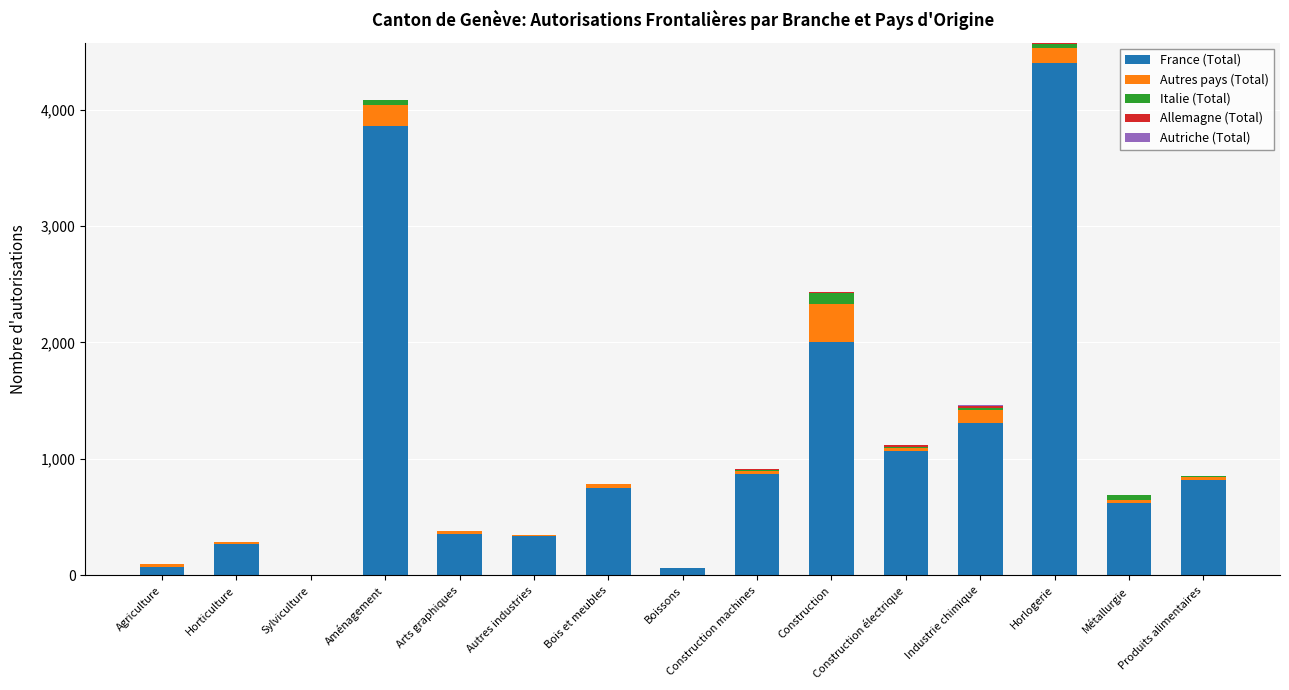

At which label does France (Total) reach its peak?

Horlogerie